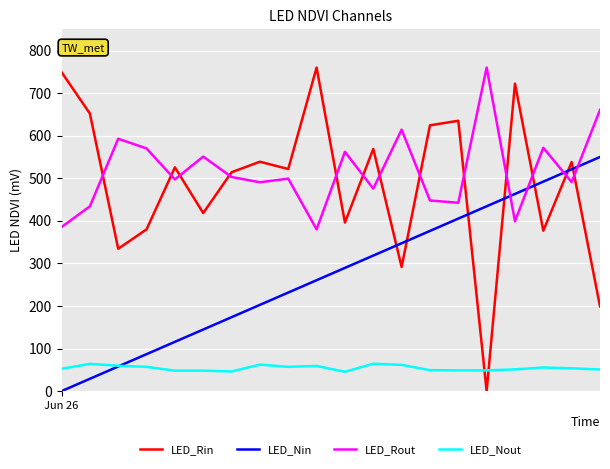

Which series has the widest spread of values?

LED_Rin